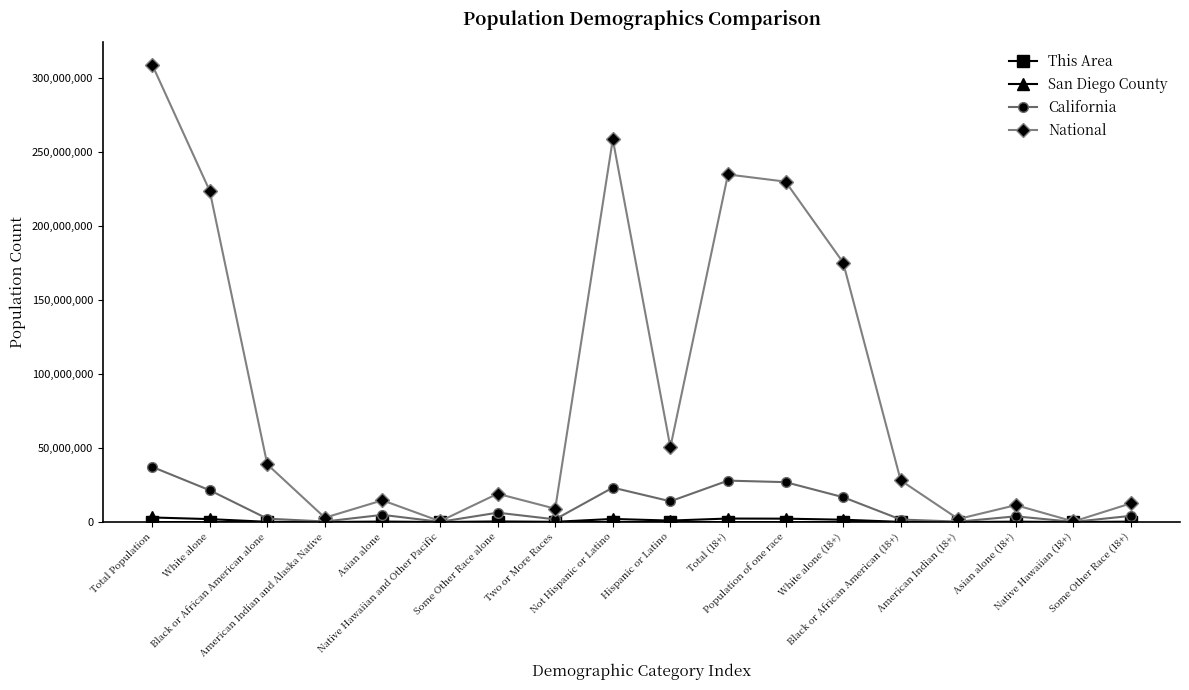

What is the label of the 14th point from the right?

Asian alone